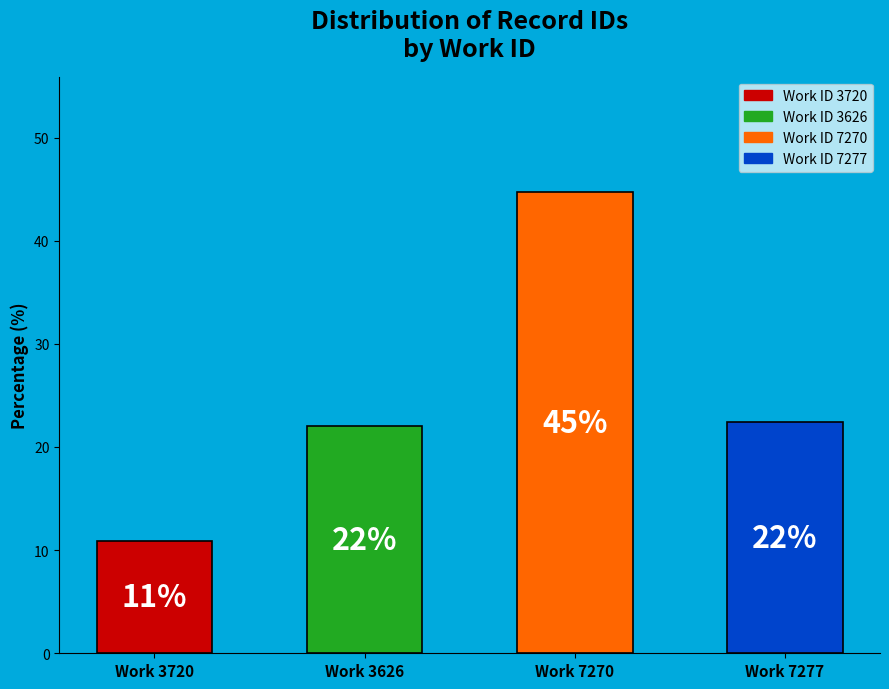

The chart shows a value of 7.3 at Work 3720. True or false?

False